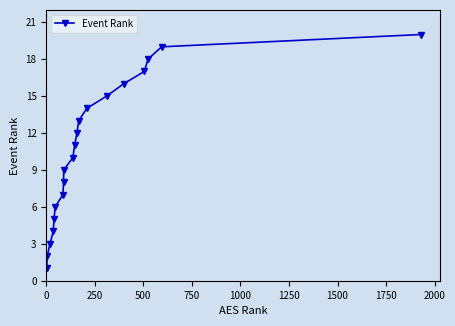

True or false: the data has more than 2 interior local peaks.

False